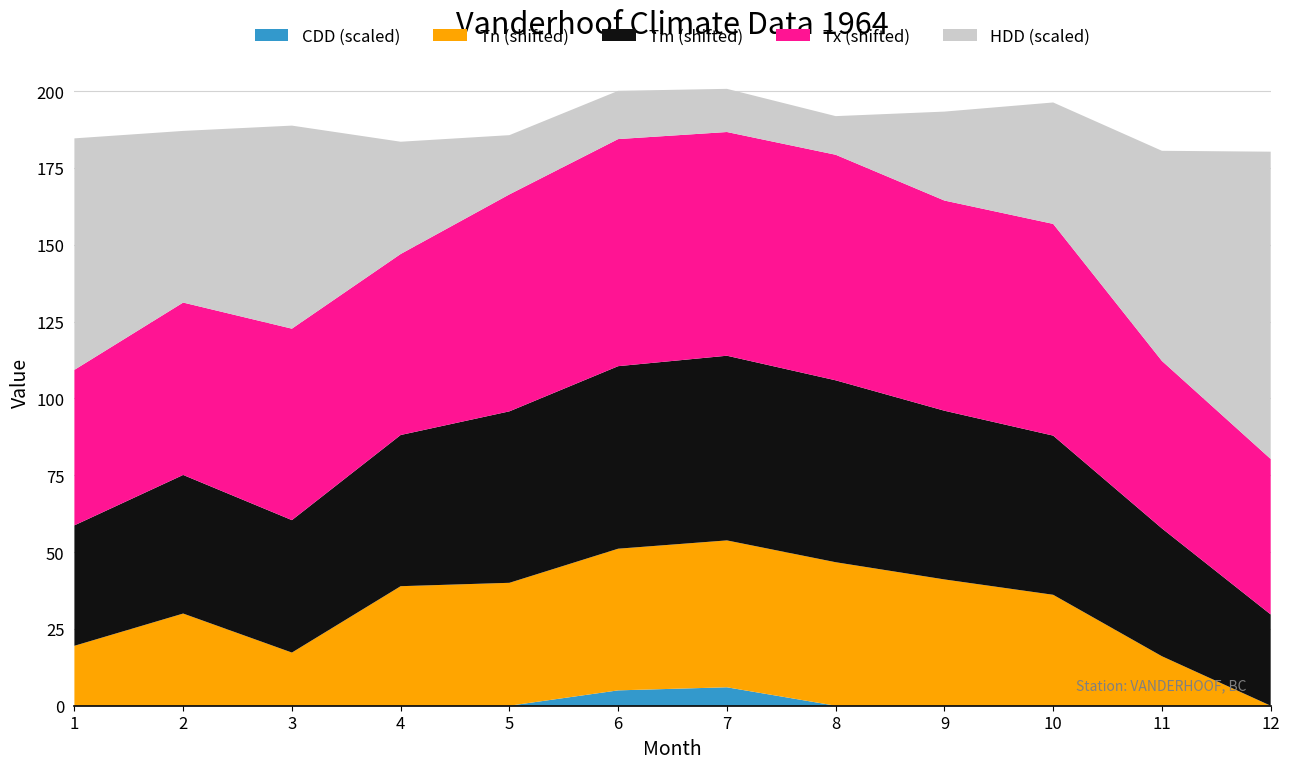

Reading left to right, list all the values displayed in this chart.

HDD: 764.7	567.0	670.8	370.9	195.7	159.4	142.6	127.6	293.8	401.1	694.2	1015.1
Tx: 3.9	9.4	15.6	12.2	23.9	27.2	26.1	26.7	21.7	22.2	7.8	3.9
Tn: -27.2	-16.7	-29.4	-7.8	-6.7	-0.6	1.1	0.0	-5.6	-10.6	-30.6	-46.7
Tm: -7.5	-1.6	-3.6	2.5	9.1	12.7	13.4	12.5	8.2	5.1	-5.1	-17.0
CDD: 0.0	0.0	0.0	0.0	0.0	0.5	0.6	0.0	0.0	0.0	0.0	0.0